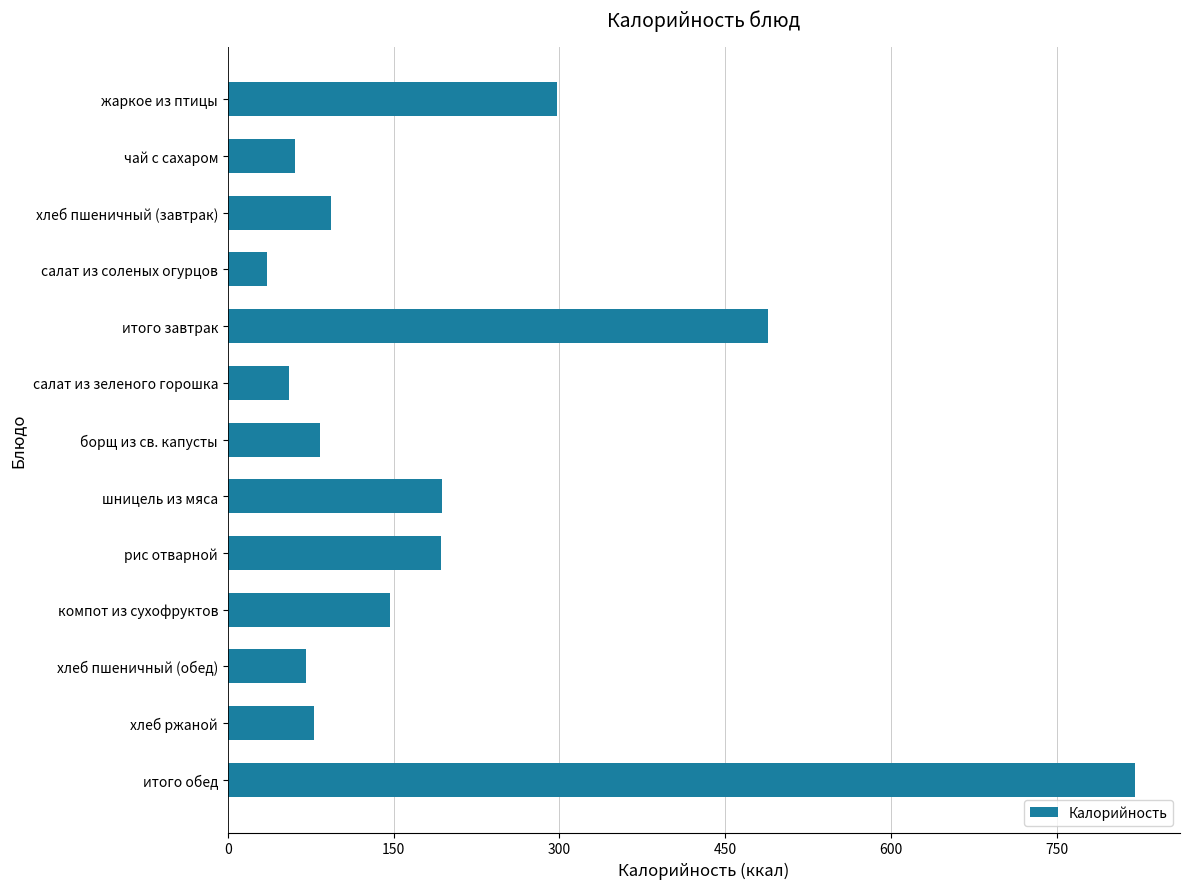

Is it true that the value at борщ из св. капусты is 83.3?

True